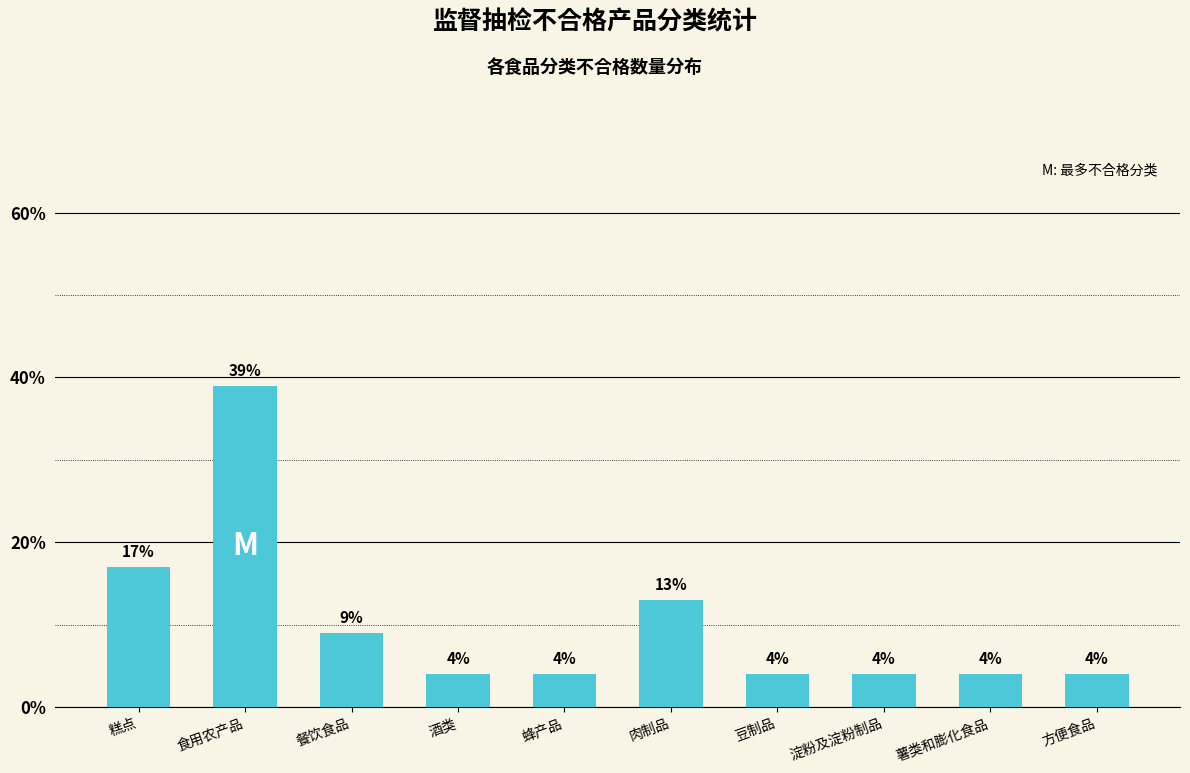

Reading left to right, list all the values displayed in this chart.

17	39	9	4	4	13	4	4	4	4